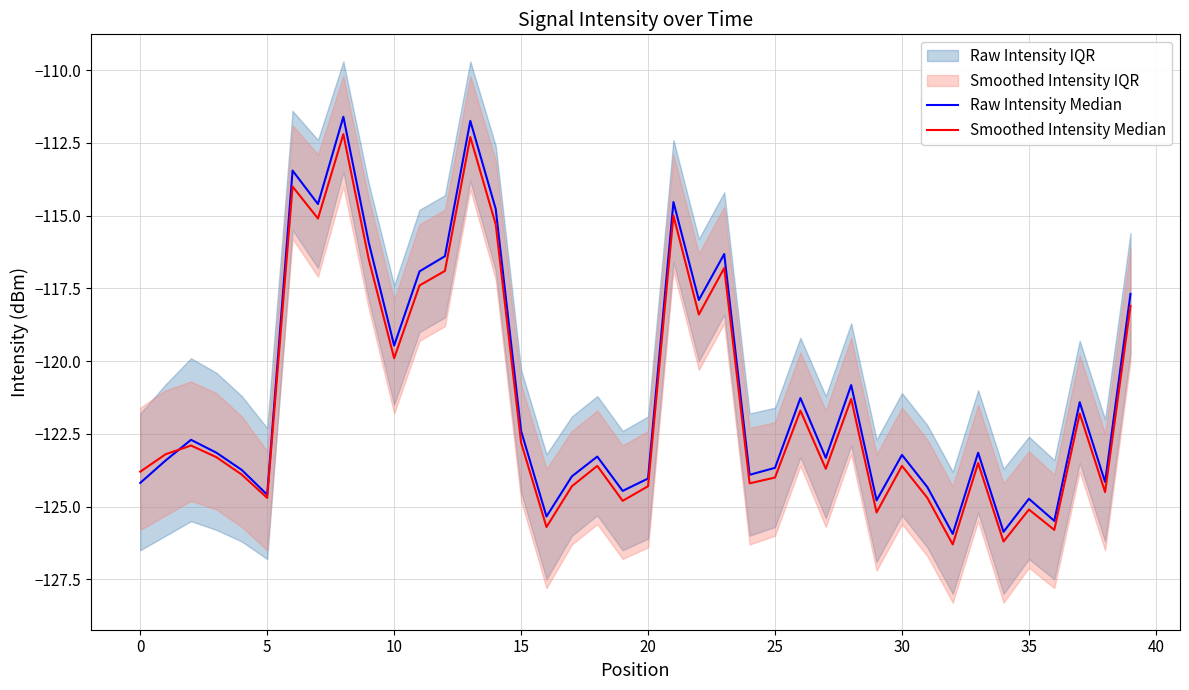

What is the minimum value for Smoothed Intensity Median?

-126.3